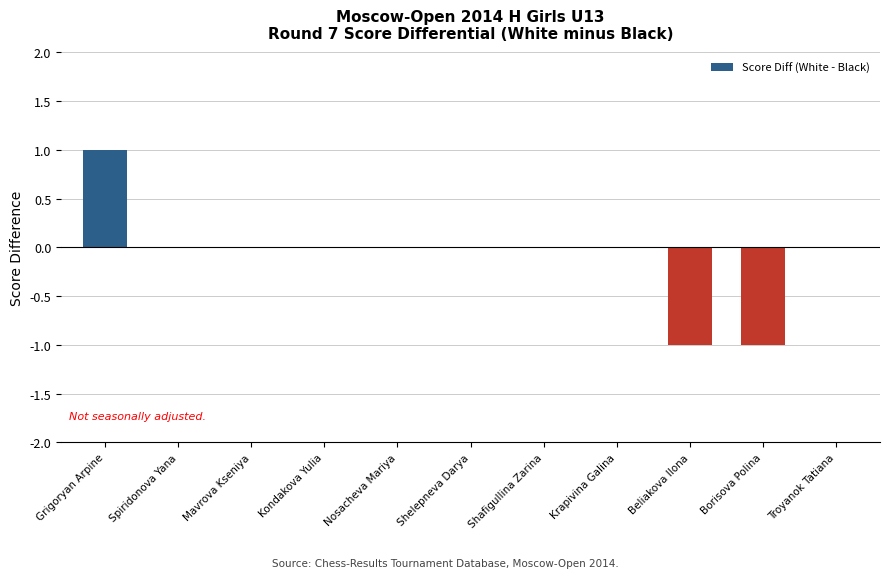

Is it true that the value at Krapivina Galina is 0?

True